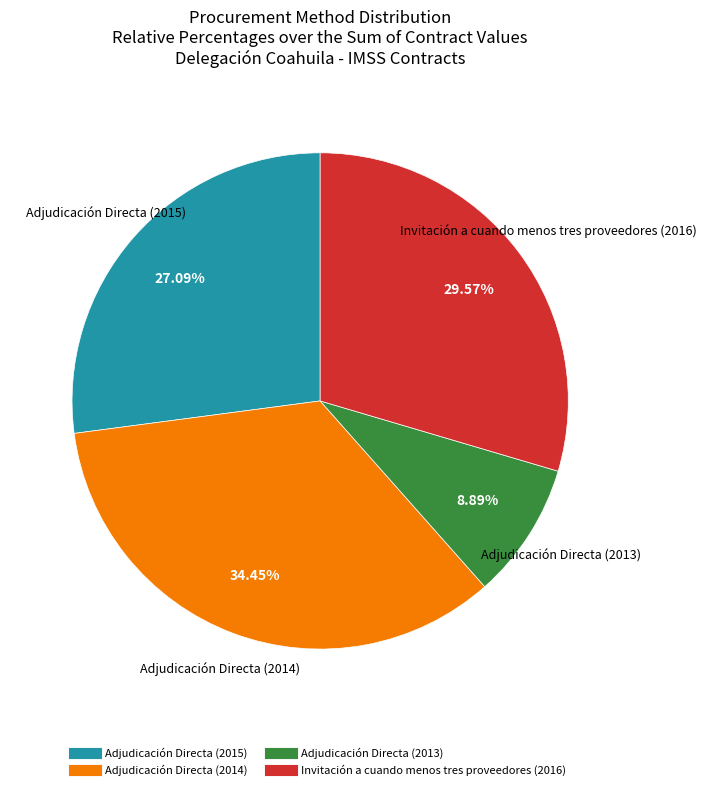

To the nearest percent, what is the difference between the Adjudicación Directa (2013) and Adjudicación Directa (2014) slice percentages?

26%